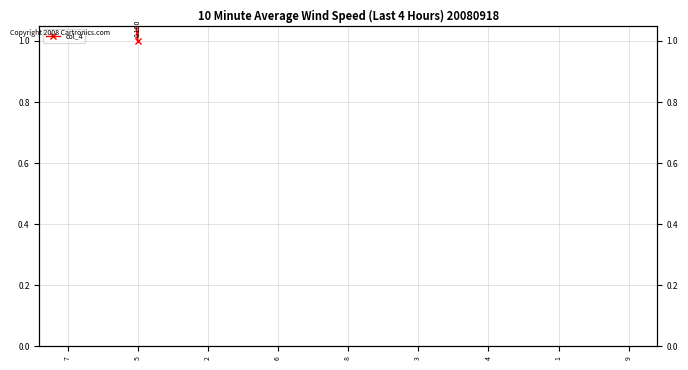

How many data points does each series have?

9